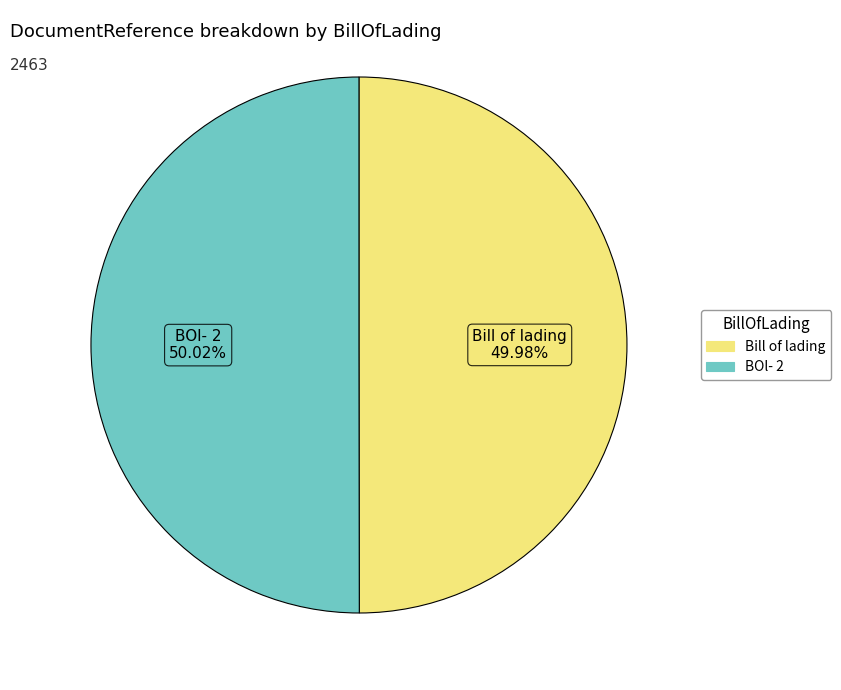

True or false: BOl- 2 accounts for 41% of the total.

False